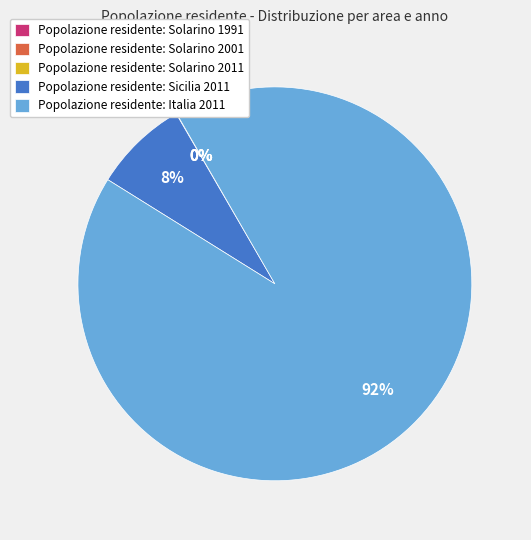

What percentage is the Popolazione residente: Sicilia 2011 slice, to the nearest percent?

8%